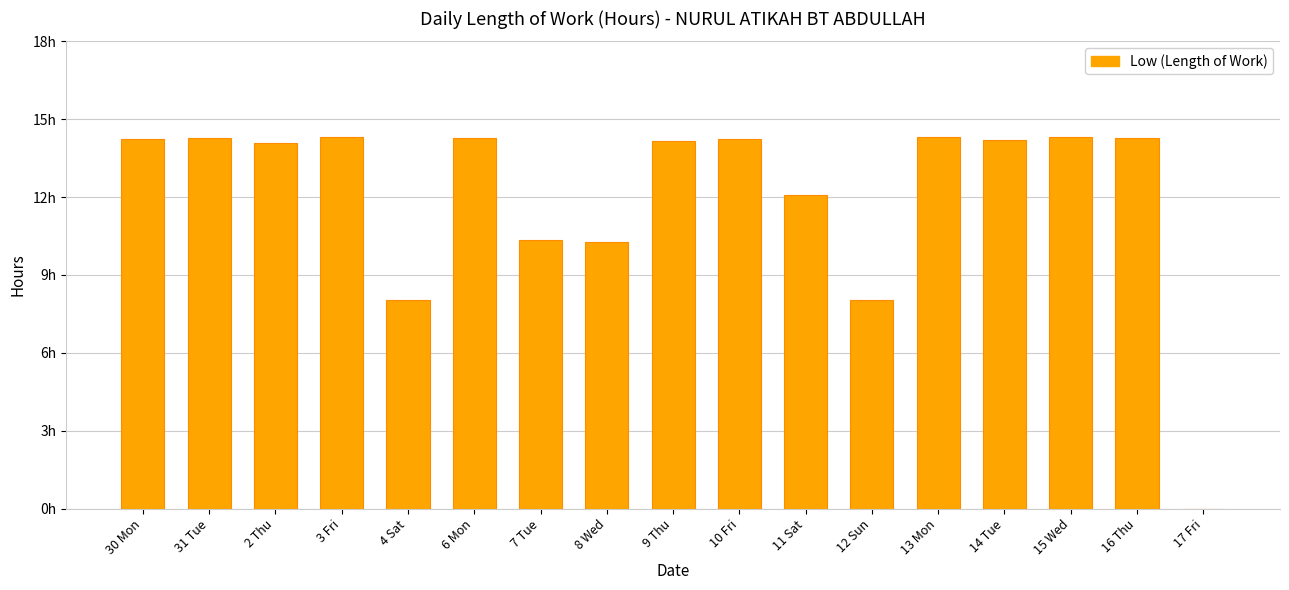

Are the bars horizontal?

No